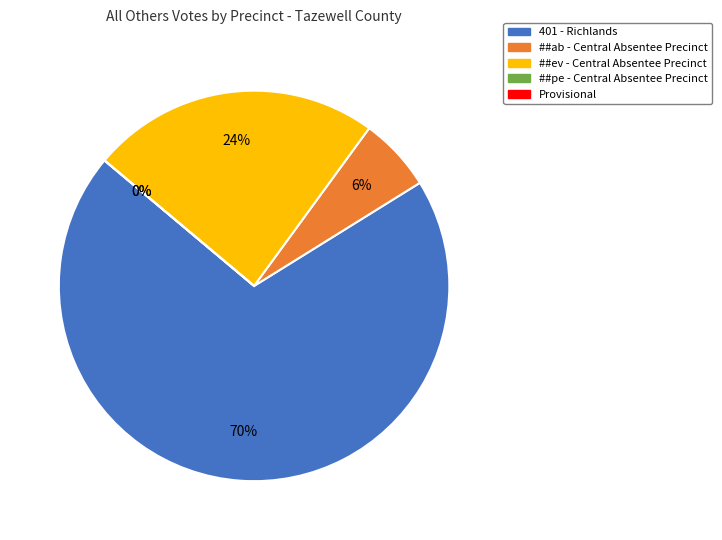

To the nearest percent, what is the combined percentage of Provisional and ##ab - Central Absentee Precinct?

6%